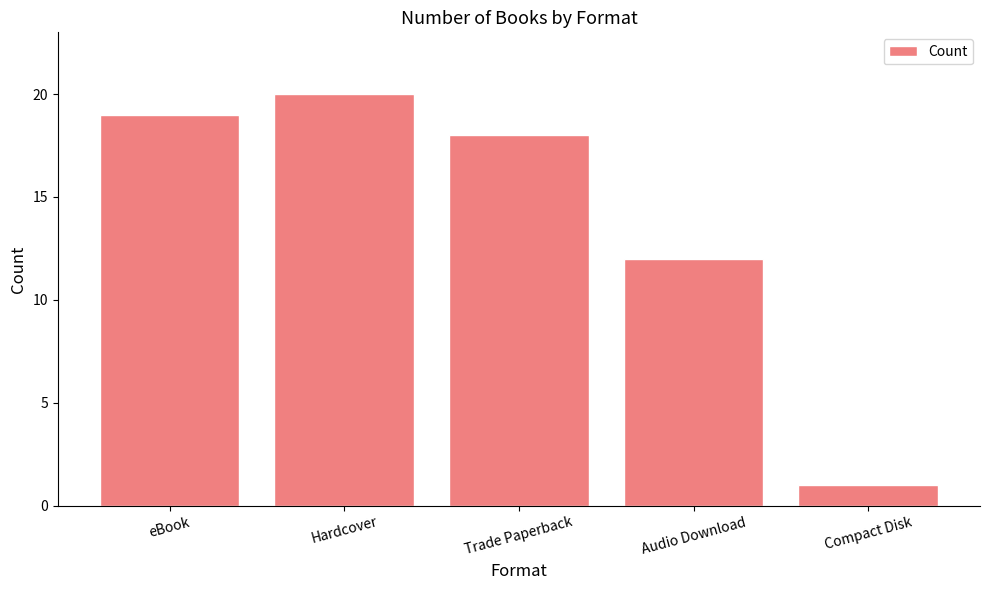

True or false: the data shows 18 at Trade Paperback.

True